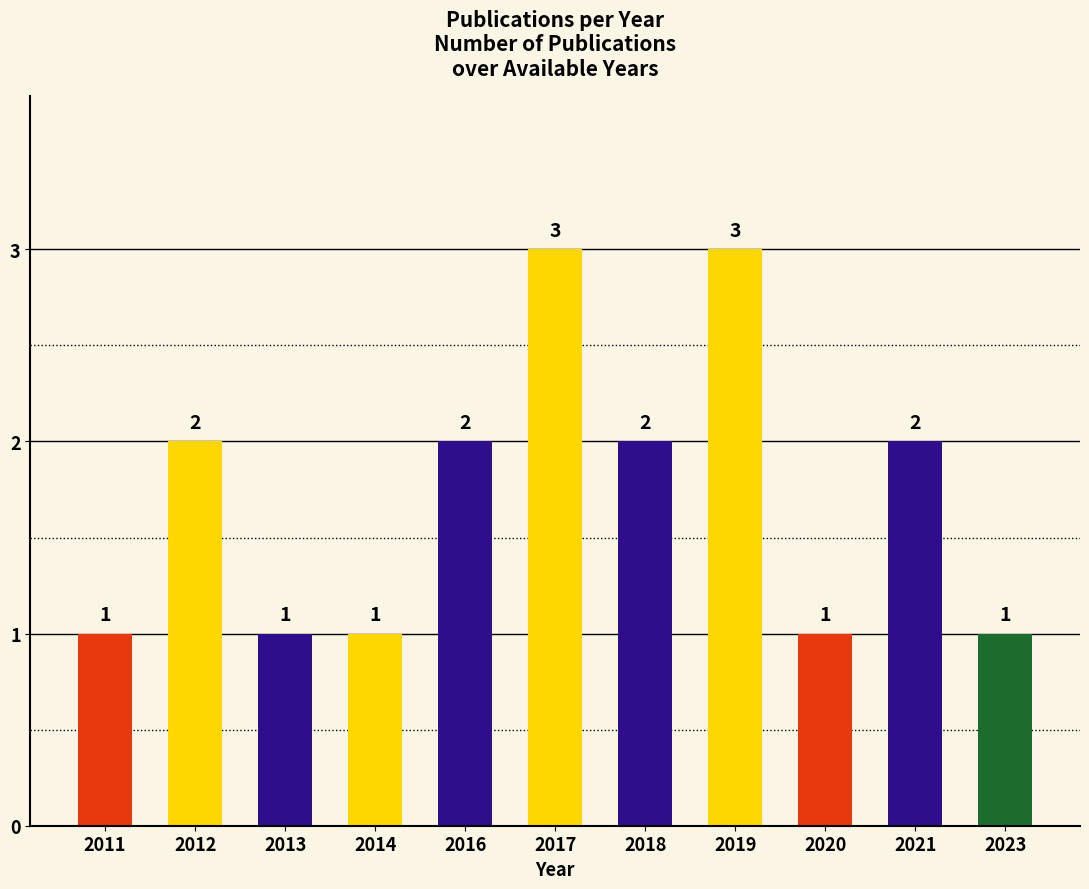

The chart shows a value of 5 at 2019. True or false?

False